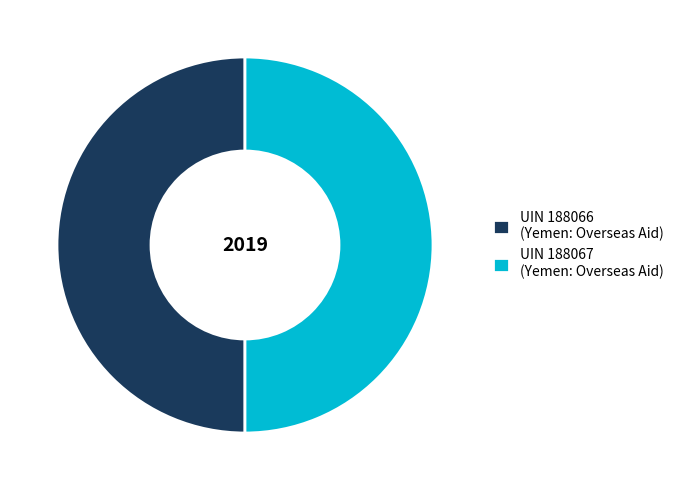

What is the ratio of the value at UIN 188067 (Yemen: Overseas Aid) to the value at UIN 188066 (Yemen: Overseas Aid)?

1.0